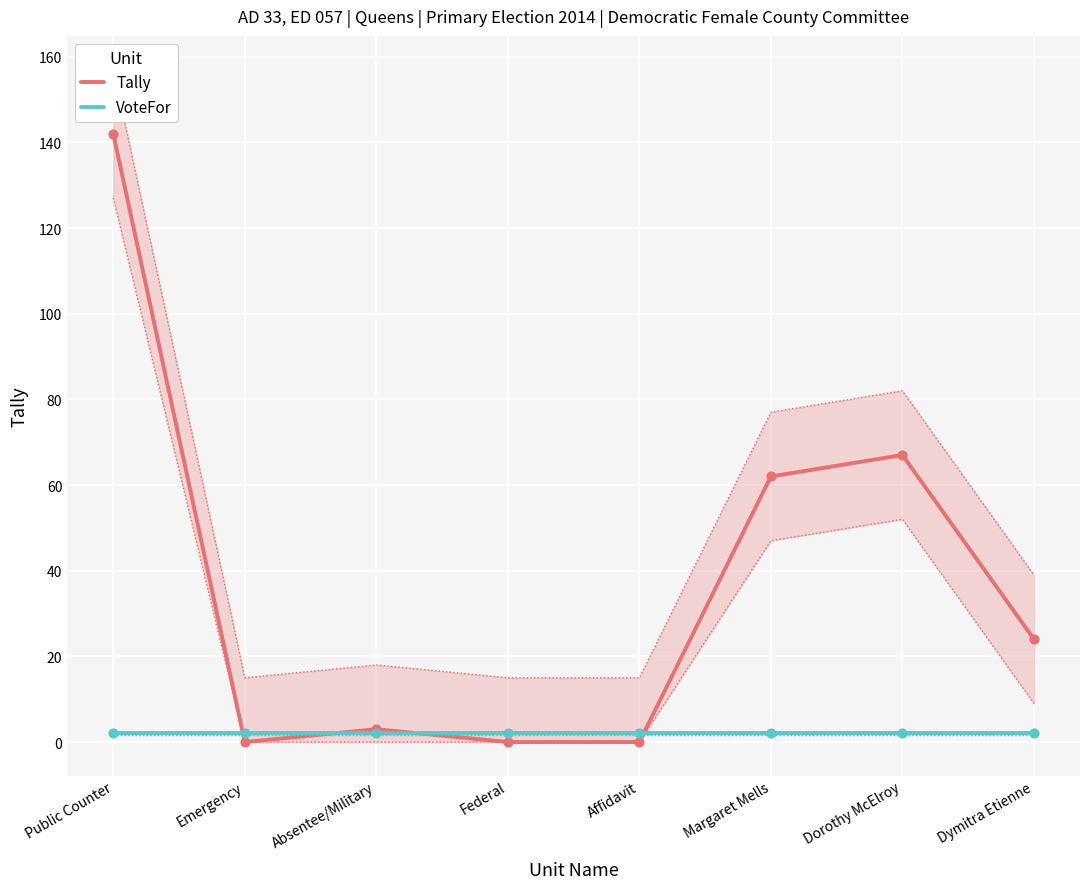

Is the value of VoteFor at Dymitra Etienne greater than the value of Tally at Federal?

Yes